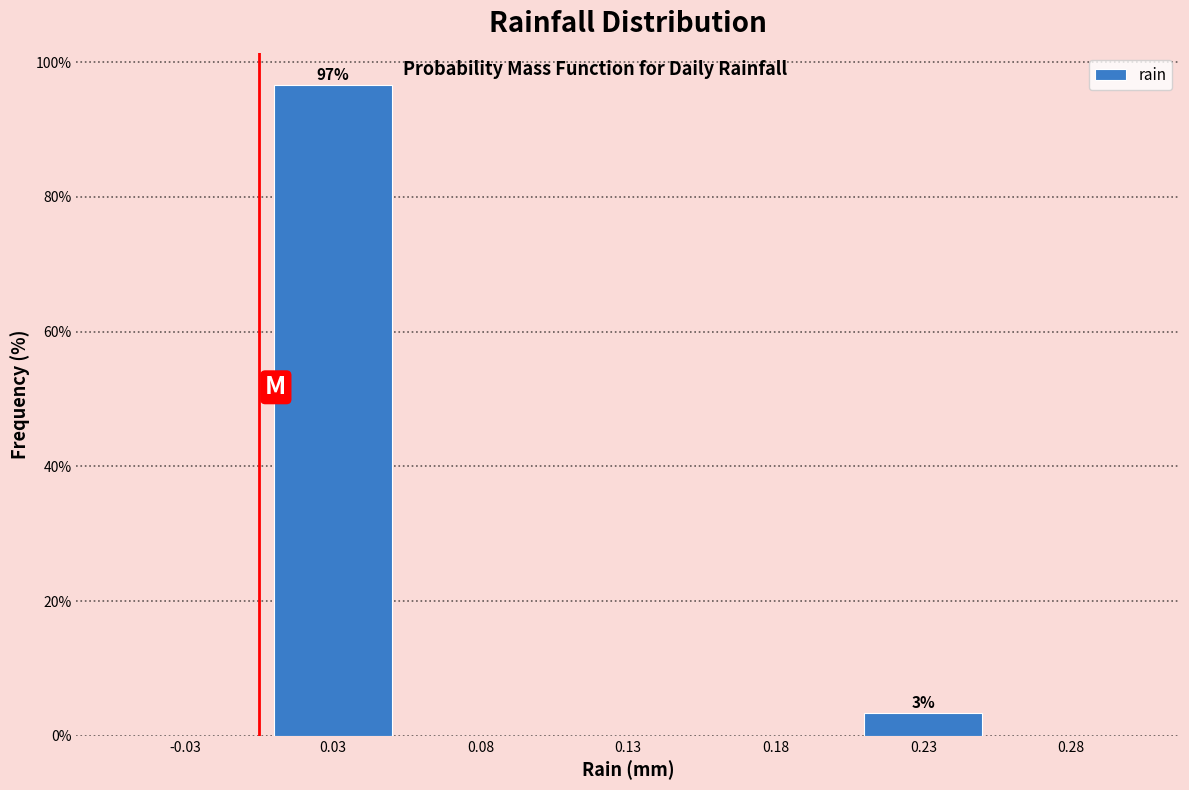

Reading left to right, what are all the values shown in this chart?

-0.03=0.0	0.03=96.6	0.08=0.0	0.13=0.0	0.18=0.0	0.23=3.4	0.28=0.0